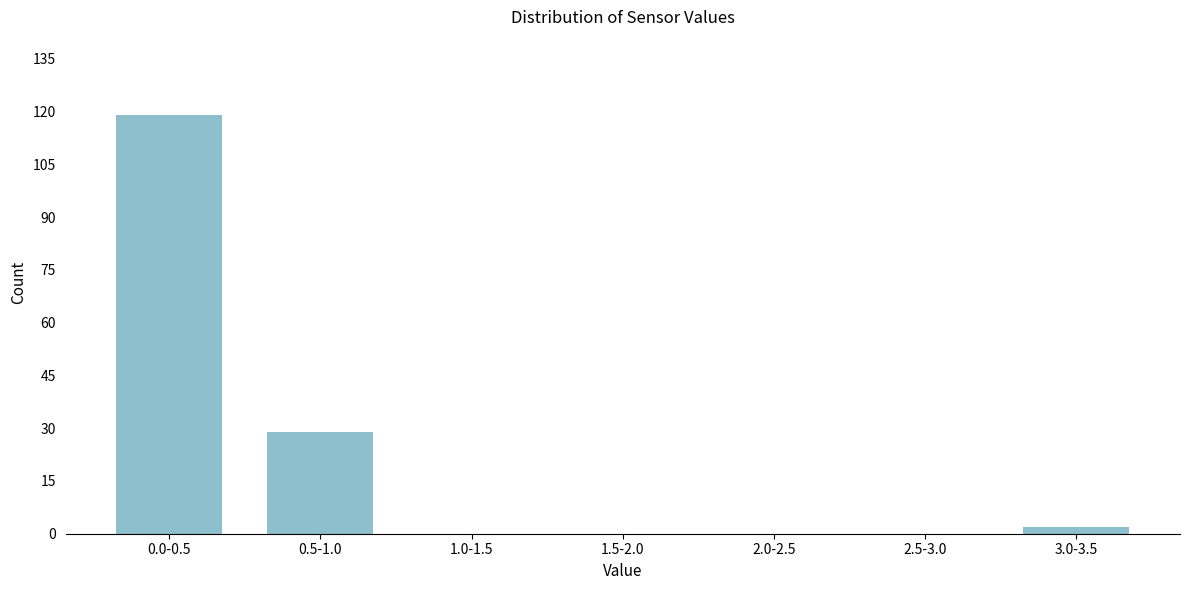

Reading left to right, list all the values displayed in this chart.

0.0-0.5=119	0.5-1.0=29	1.0-1.5=0	1.5-2.0=0	2.0-2.5=0	2.5-3.0=0	3.0-3.5=2